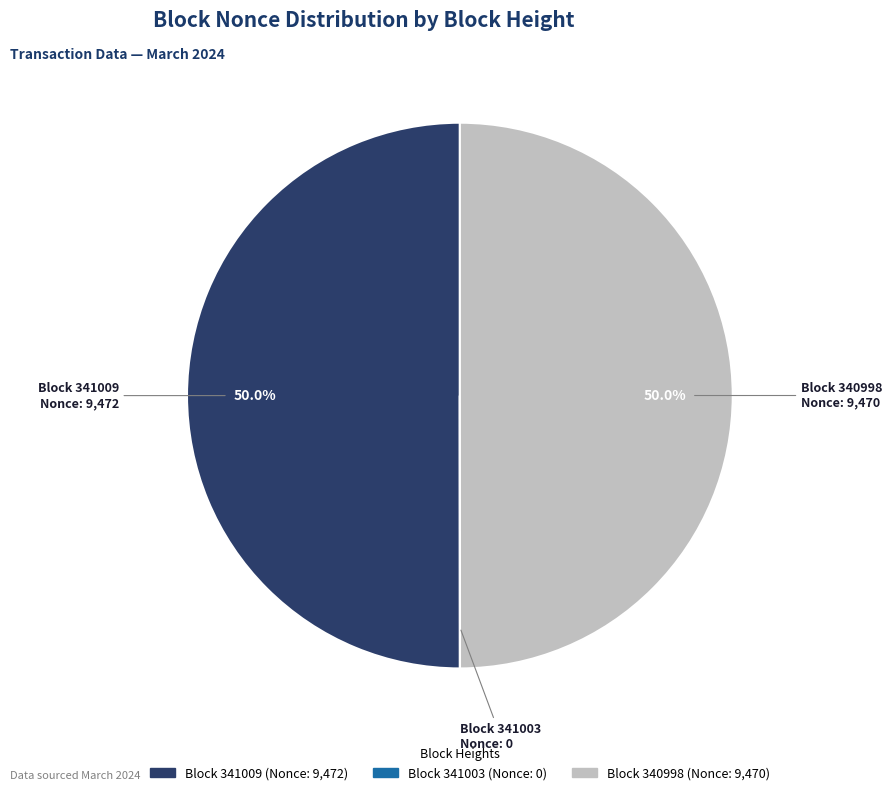

What is the ratio of the value at Block 340998 to the value at Block 341009?

1.0